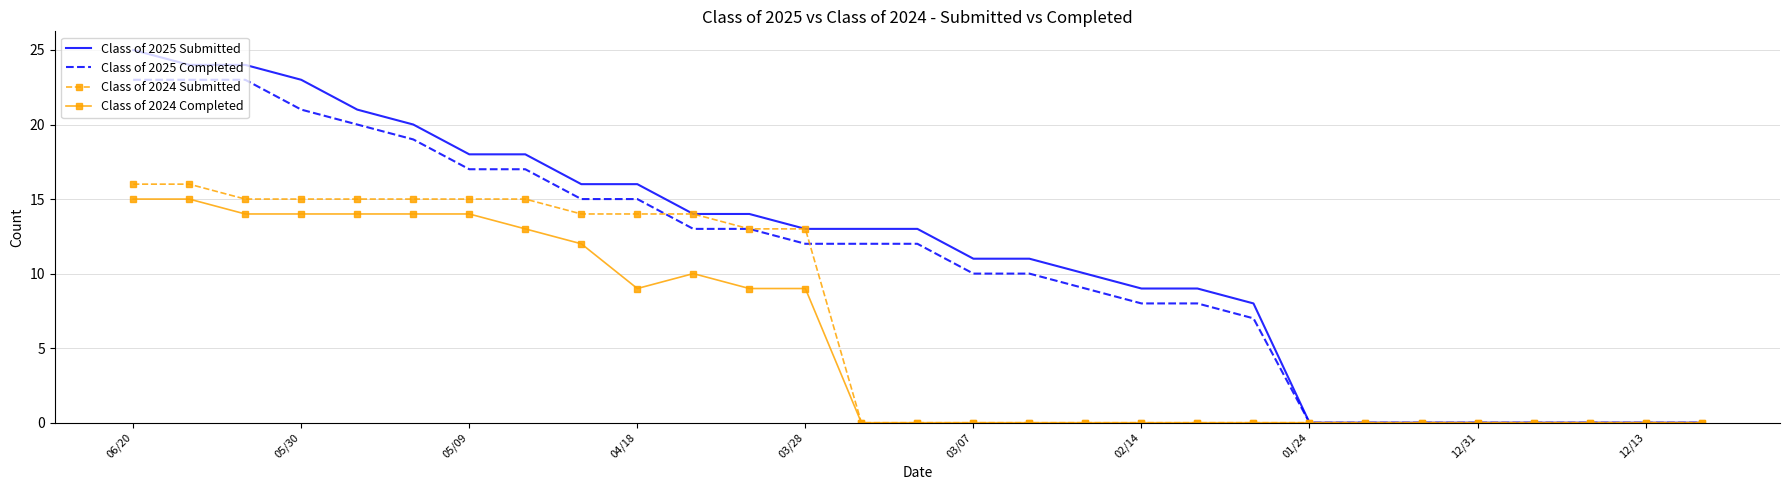

What is the highest value of the Class of 2025 Completed series?

23